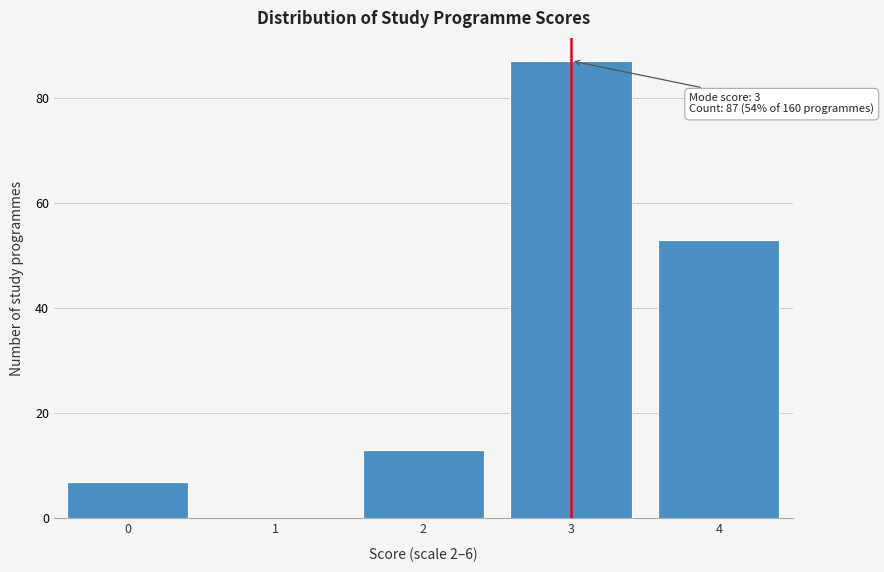

Reading left to right, what are all the values shown in this chart?

0=7	1=0	2=13	3=87	4=53